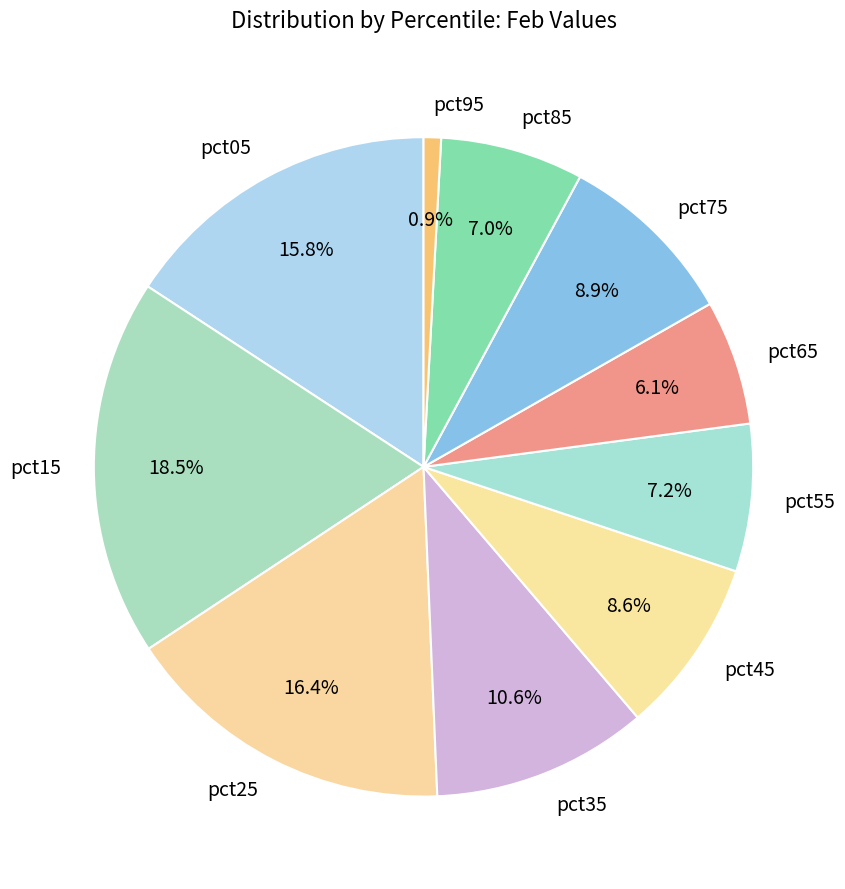

To the nearest percent, what is the average slice percentage?

10%